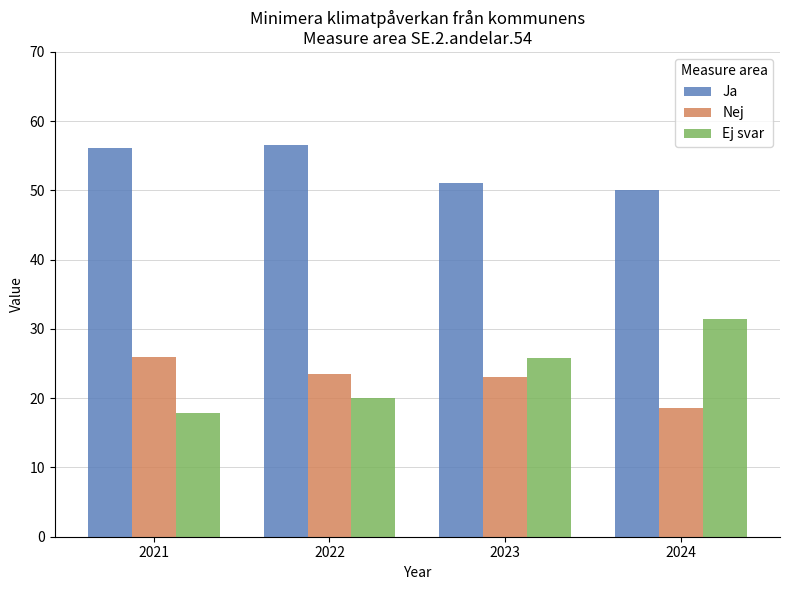

How many data points in Ej svar are less than 25?

2